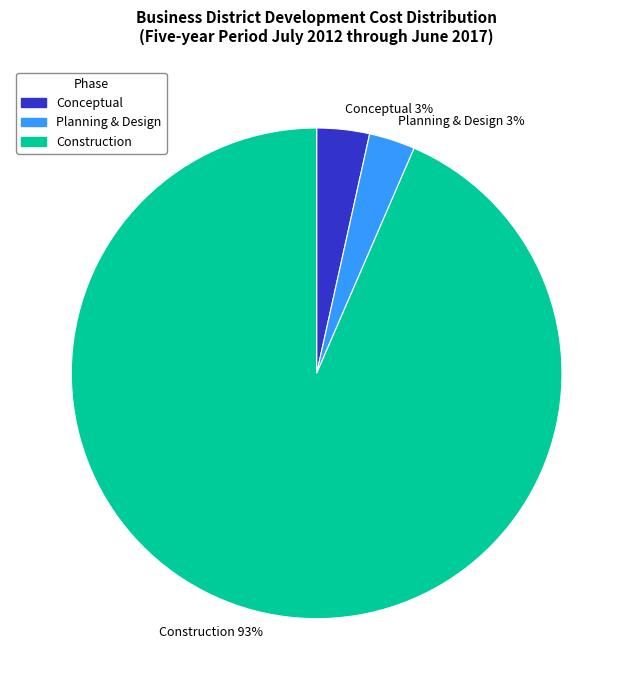

To the nearest percent, what percentage of the pie is Conceptual?

3%